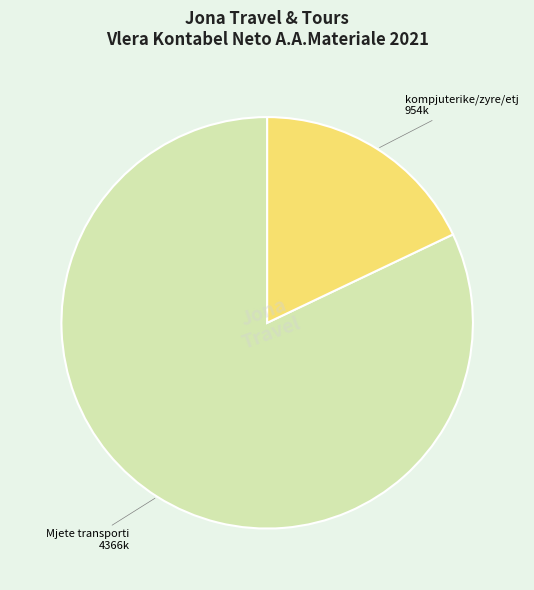

Is there a majority slice in this chart?

Yes